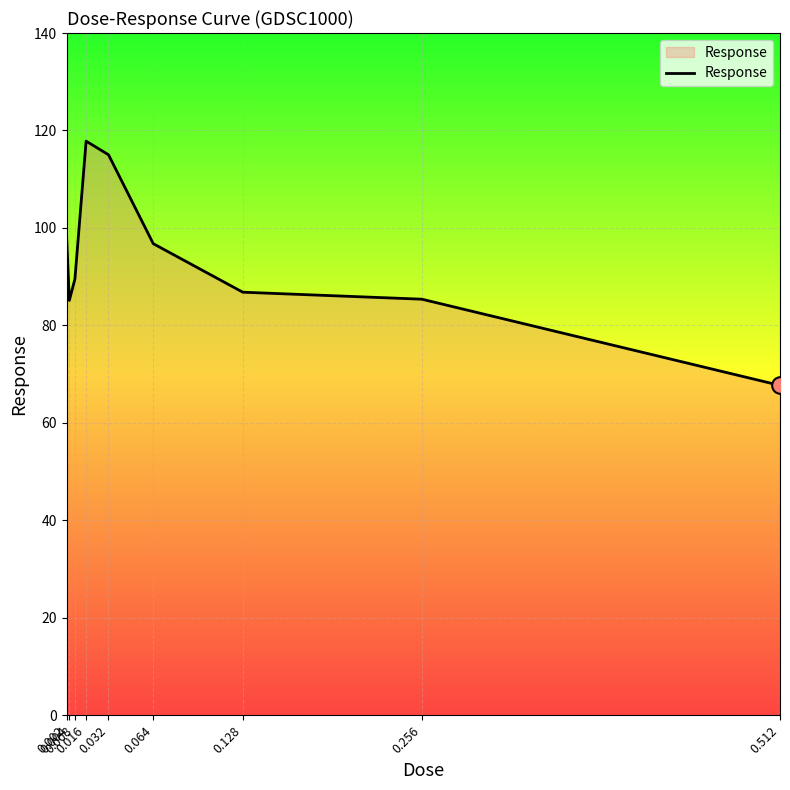

The value at 0.512 is 67.7. True or false?

True